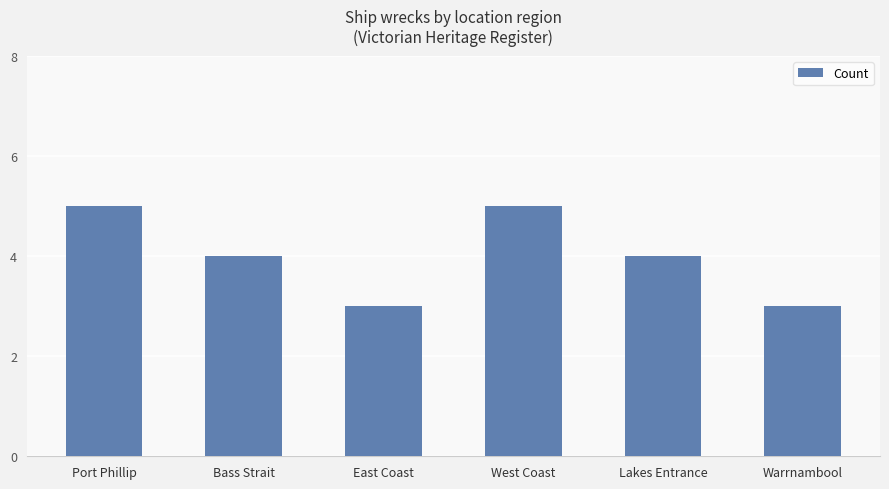

Between West Coast and Warrnambool, which is larger?

West Coast